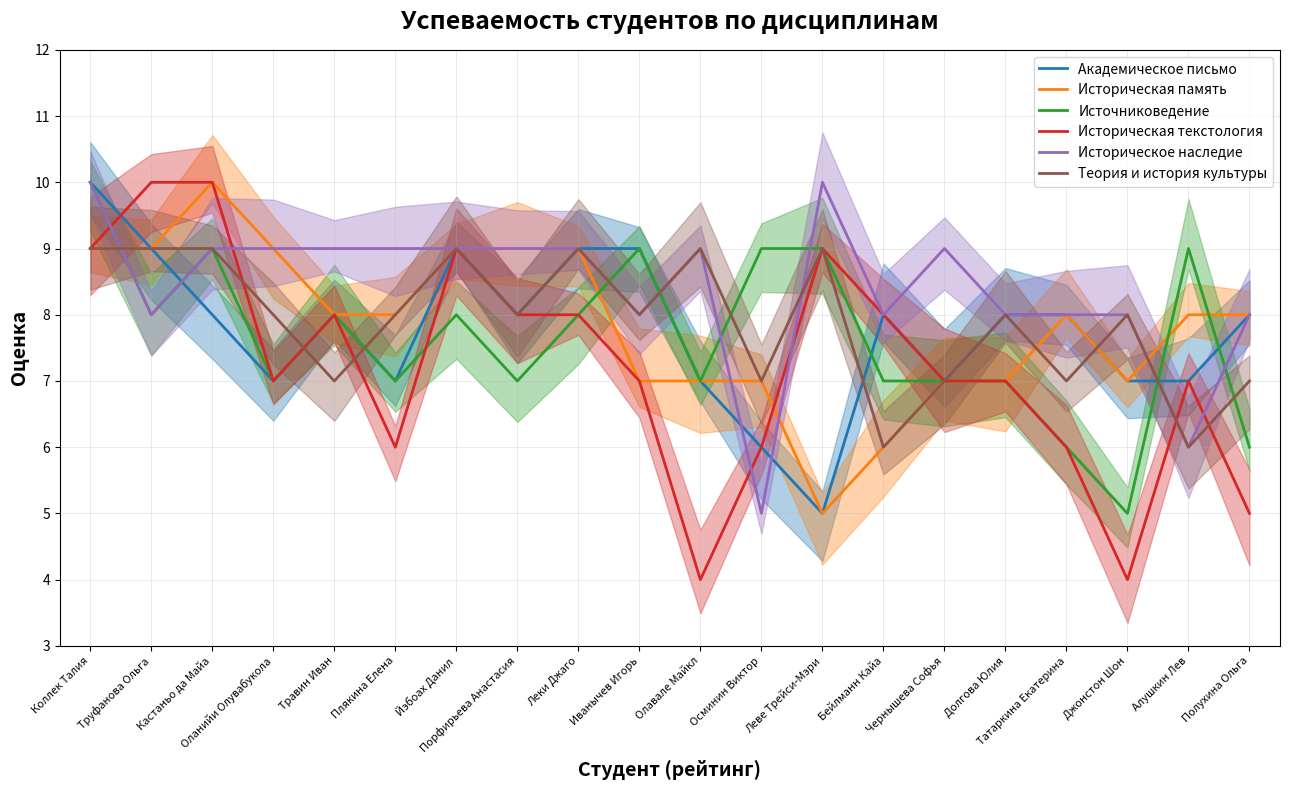

Count the number of categories in the chart.

20